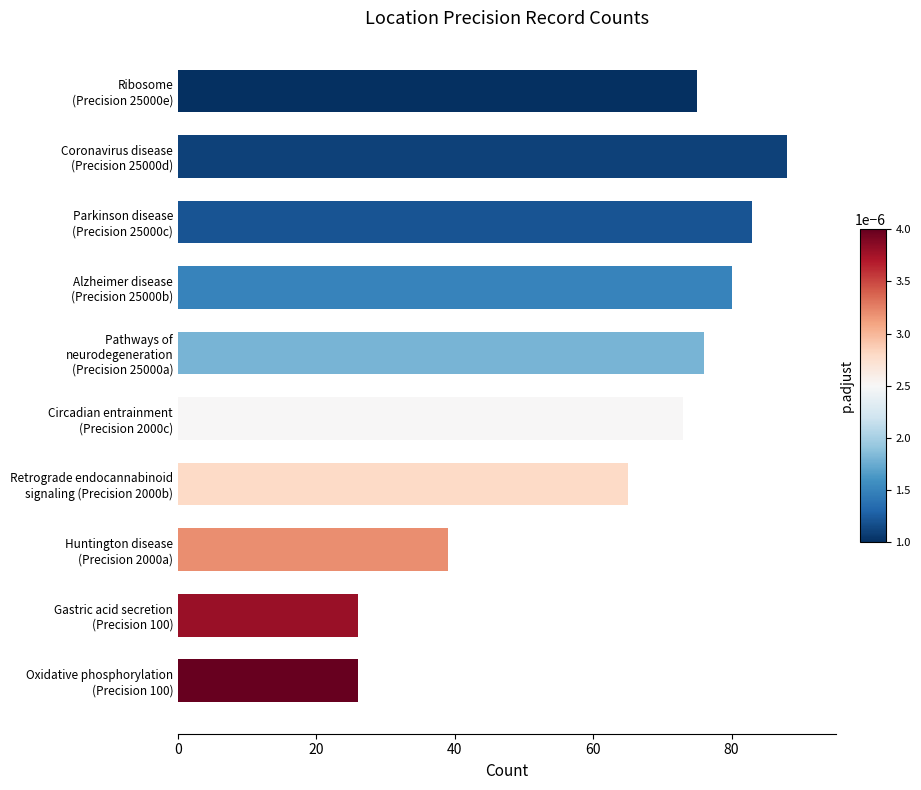

What is the smallest value displayed?

26